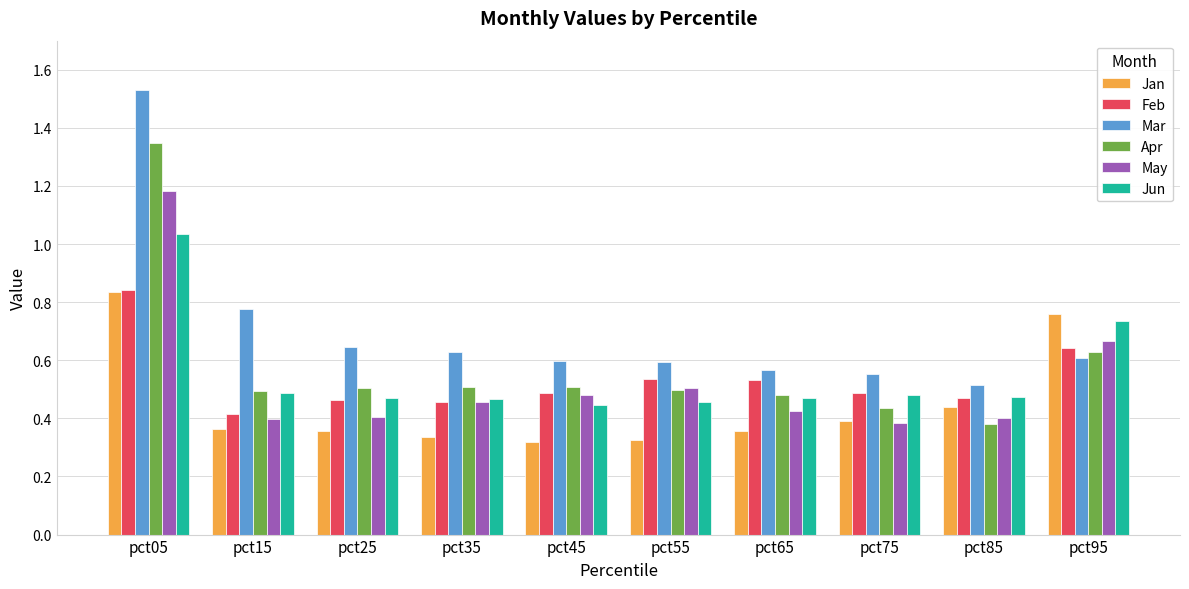

Which label corresponds to the largest value in the chart?

pct05